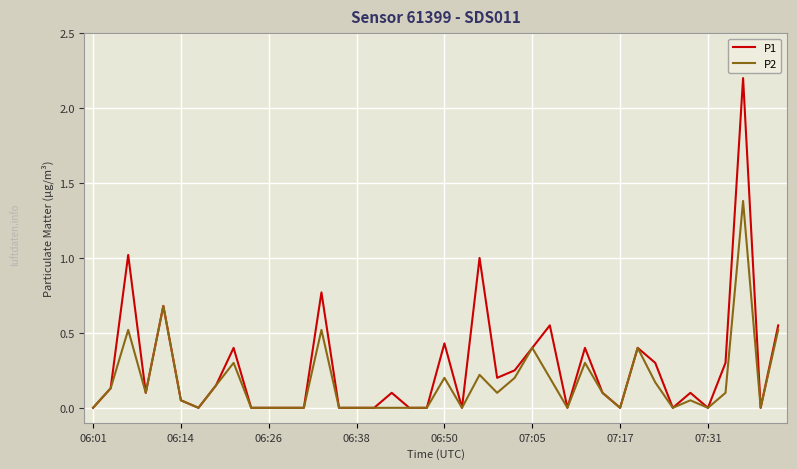

Rank the series by their maximum value, from lowest to highest.

P2, P1